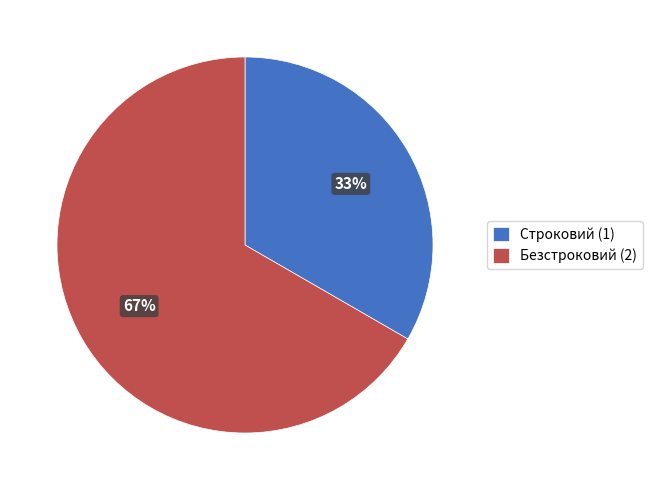

Count the number of slices in the pie.

2